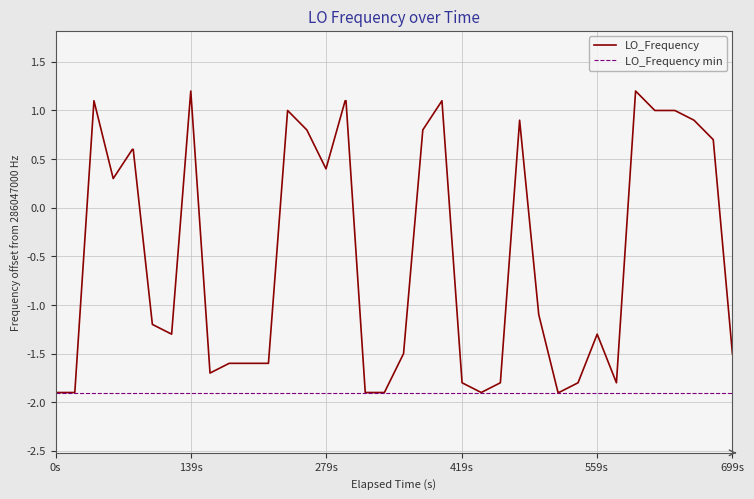

What is the maximum value shown in the chart?

1.2